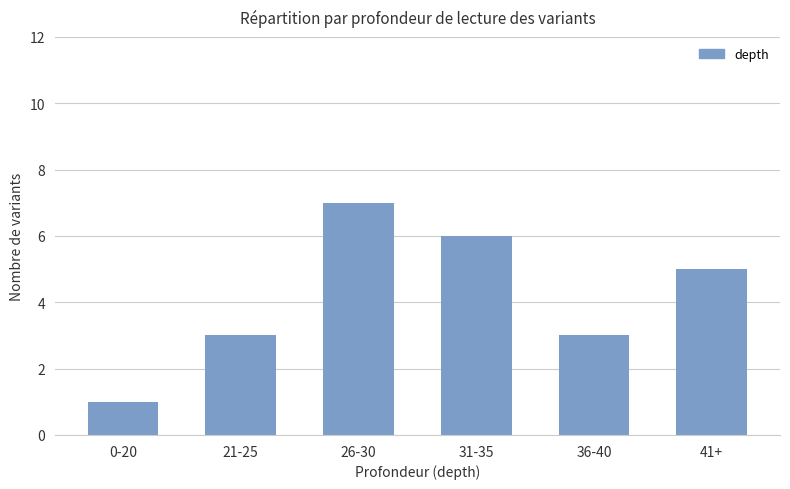

Reading left to right, extract all data points from this chart.

1	3	7	6	3	5